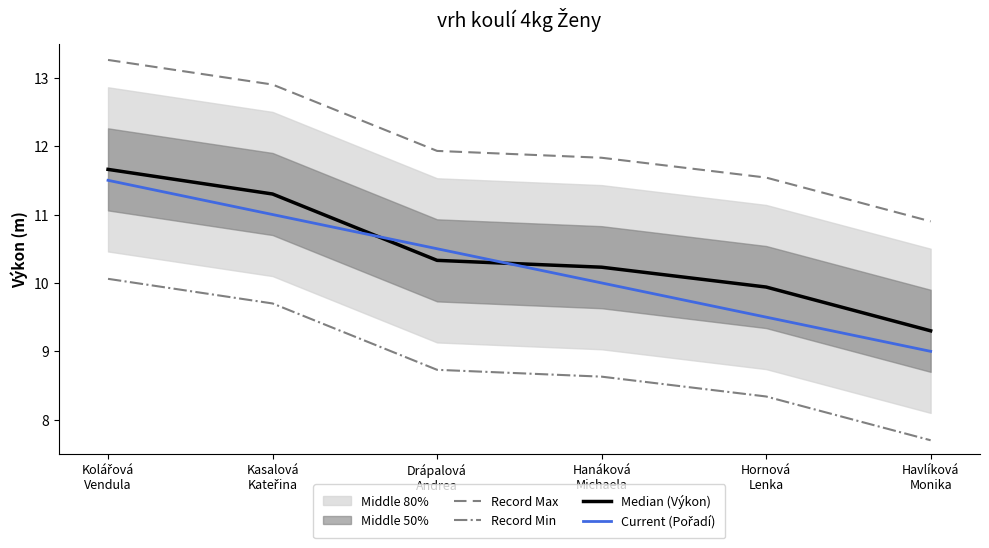

True or false: Median (Výkon) has more than 1 points higher than both neighbors.

False